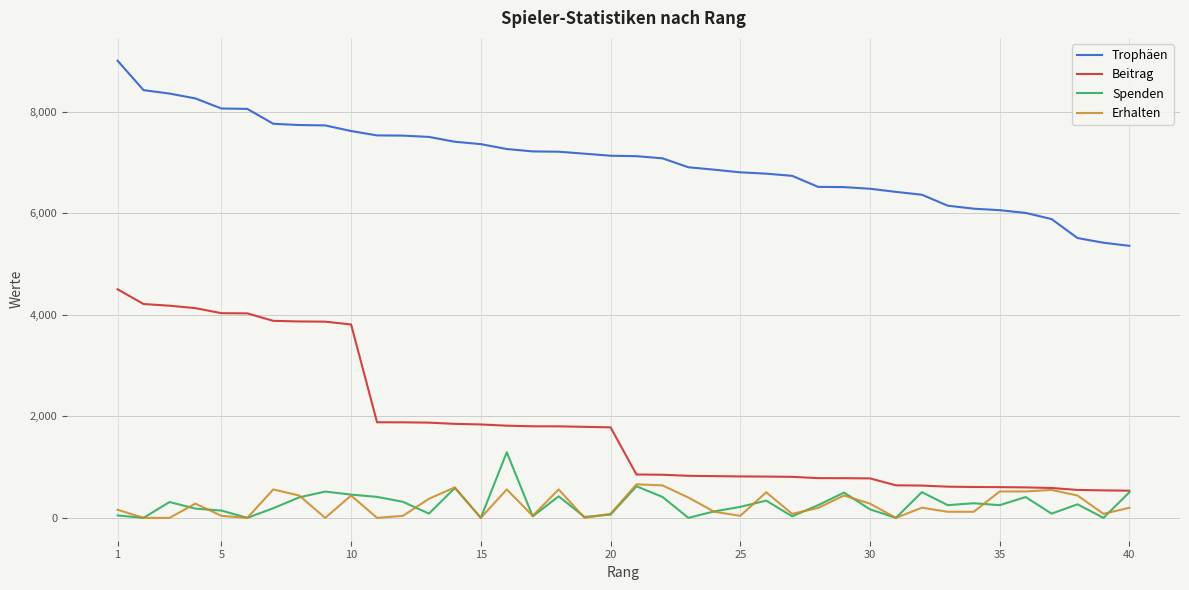

Which series has the widest spread of values?

Beitrag